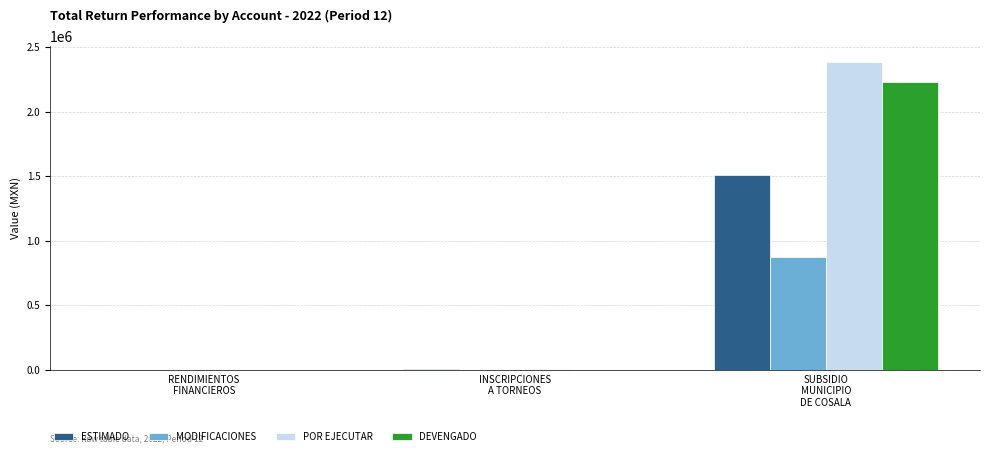

What is the highest value of the ESTIMADO series?

1508000.0